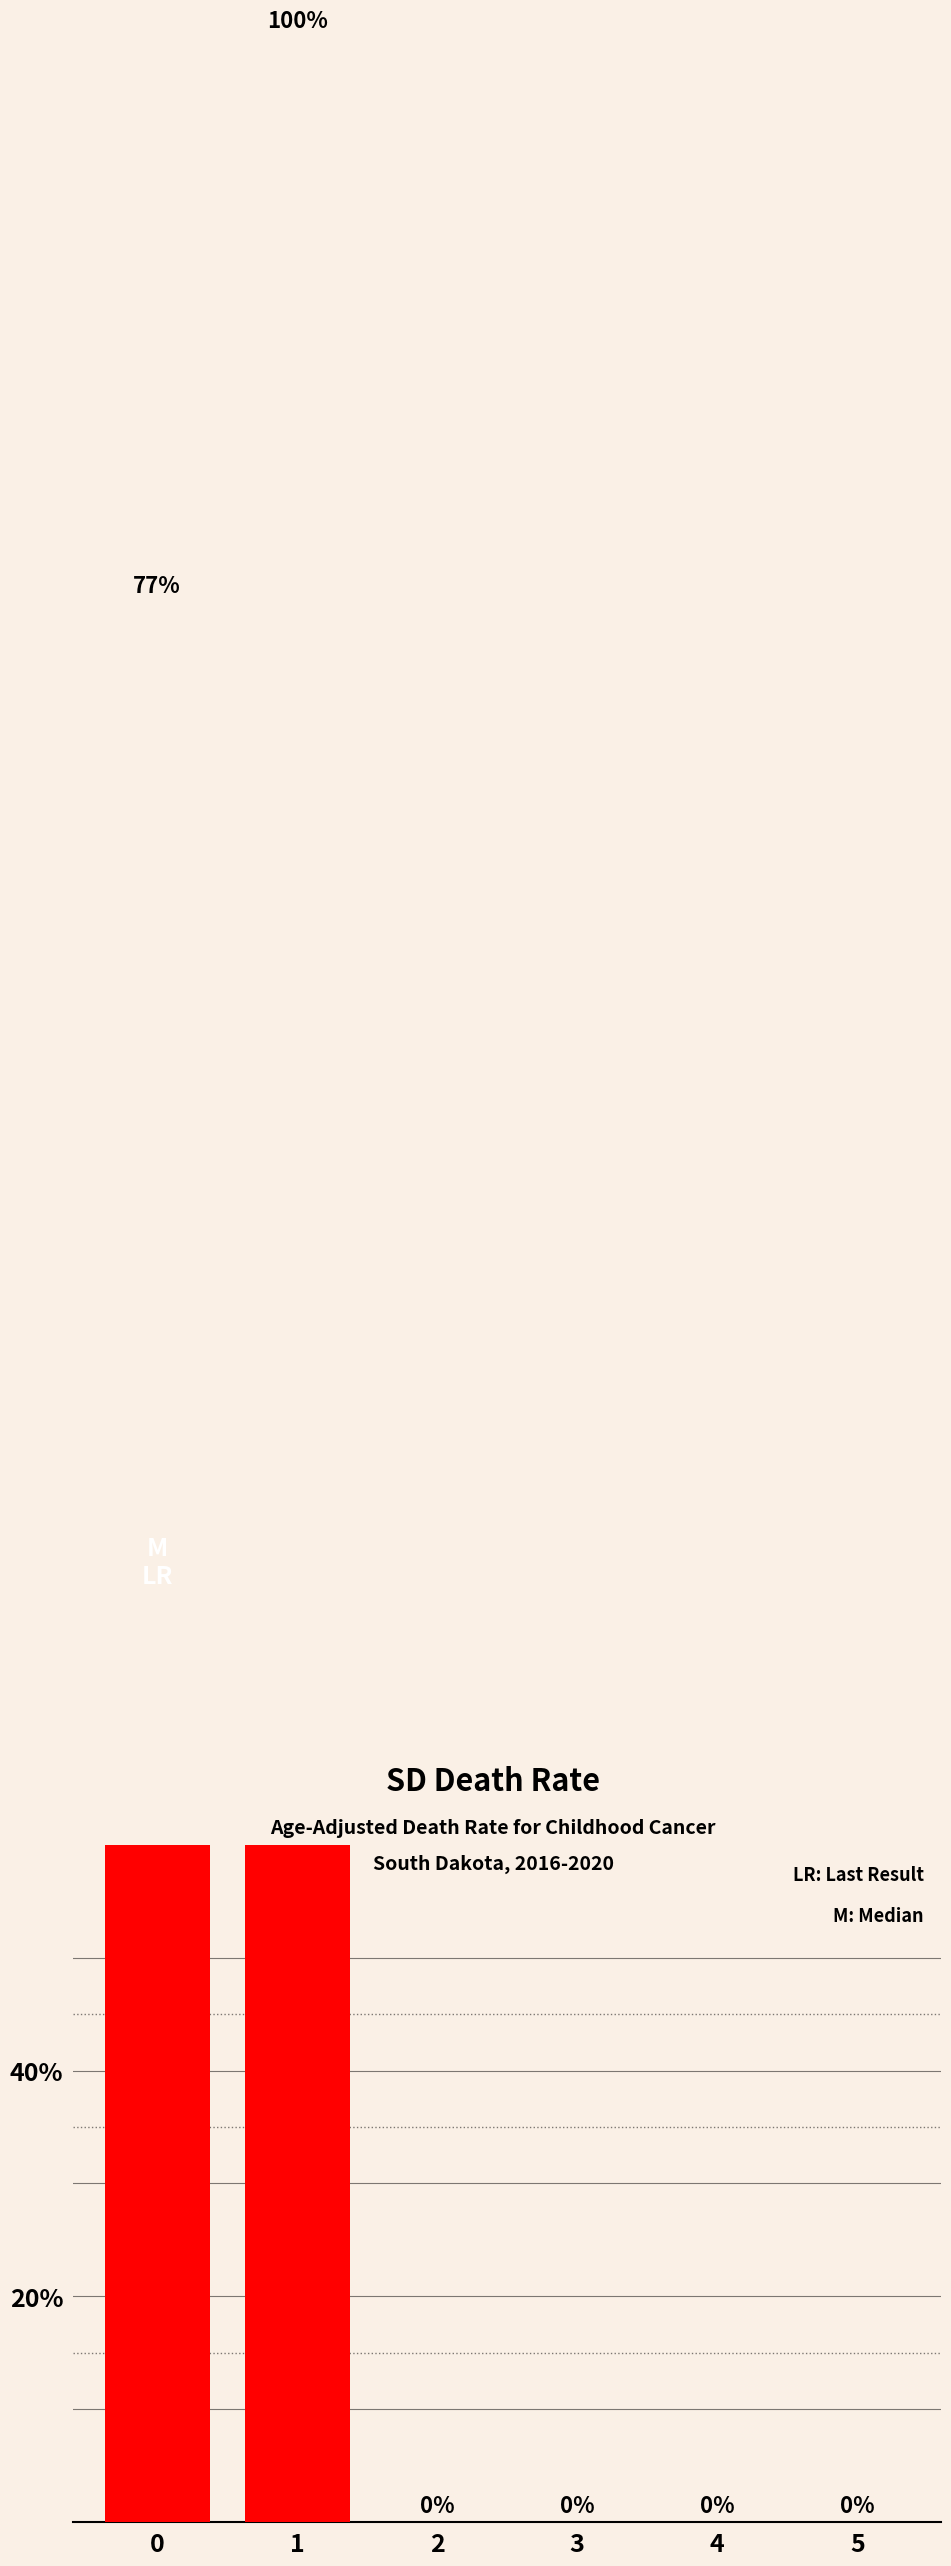

The chart shows a value of 0.0 at 5. True or false?

True